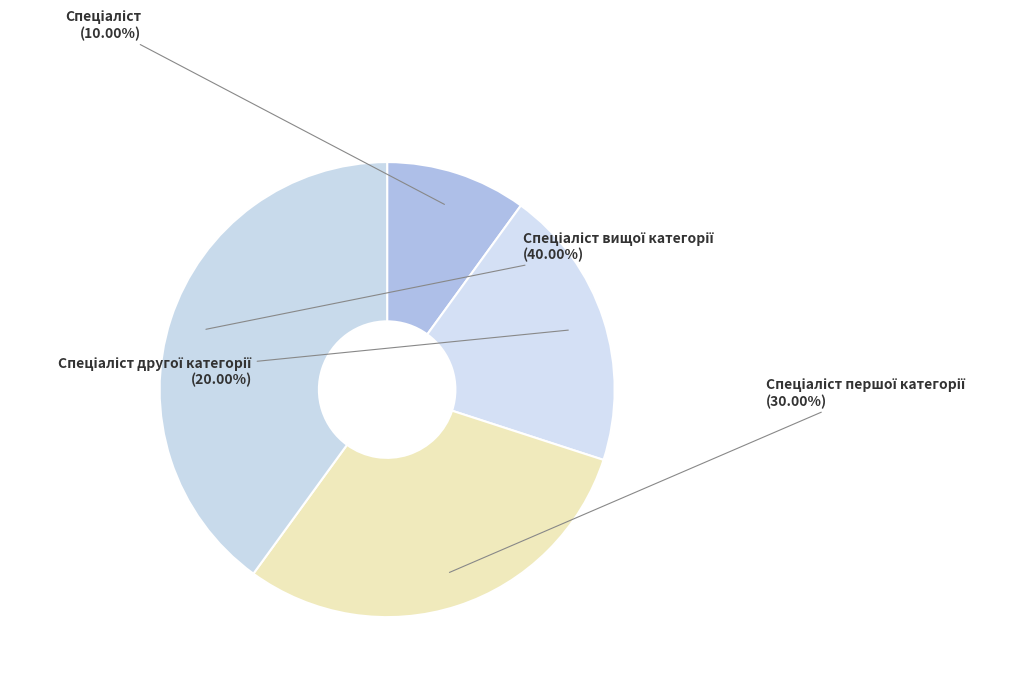

Does any single category account for the majority?

No